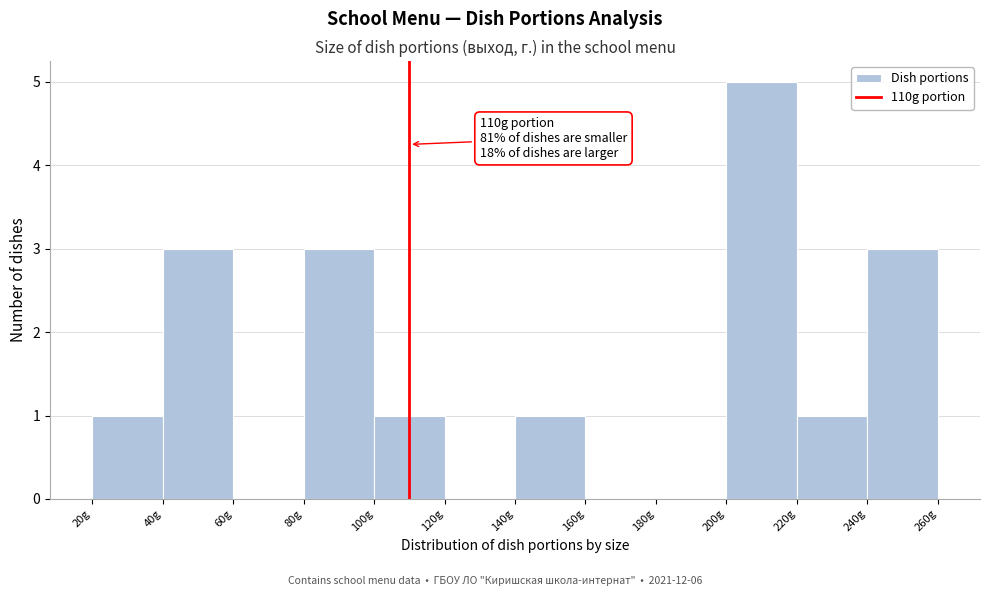

Which range on the x-axis has the tallest bar?

200 to 220